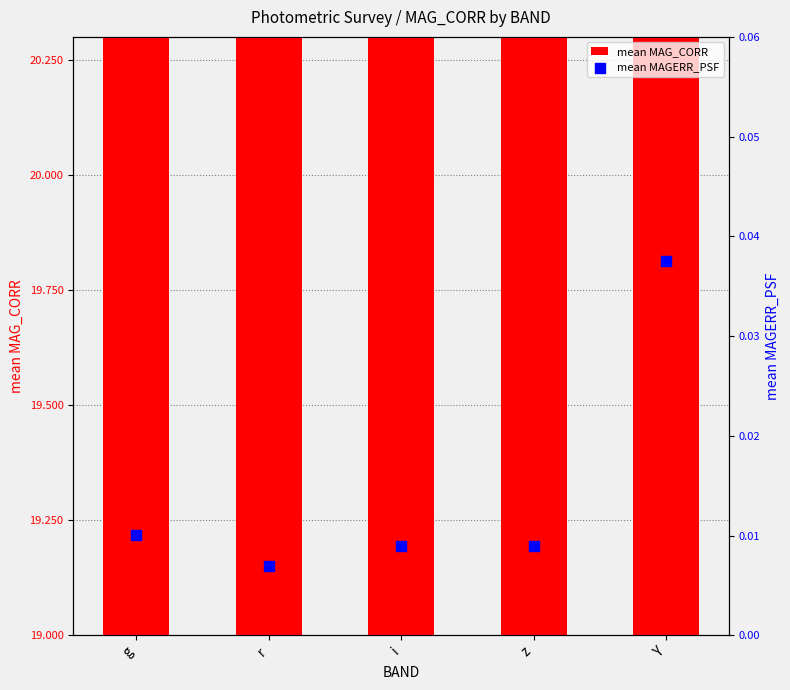

Which series reaches the maximum Y coordinate?

mean MAG_CORR